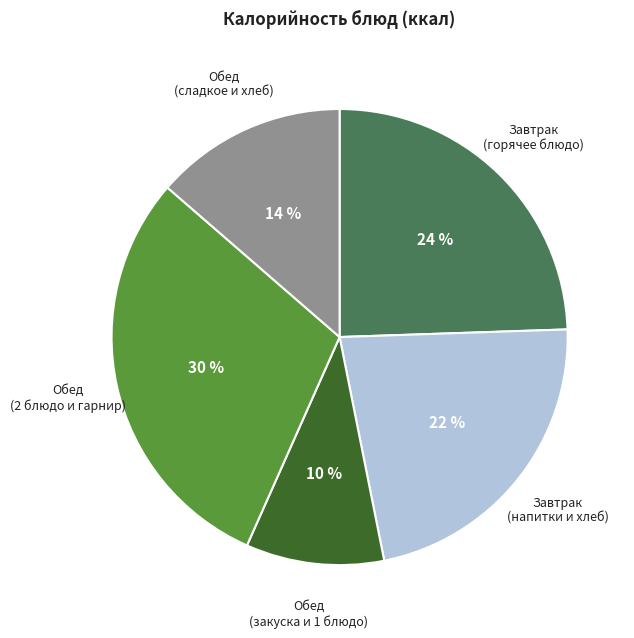

To the nearest percent, what is the difference between the largest and smallest slice percentages?

20%